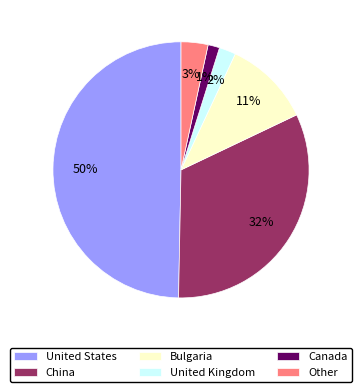

Is the sum of Bulgaria and China greater than half?

No